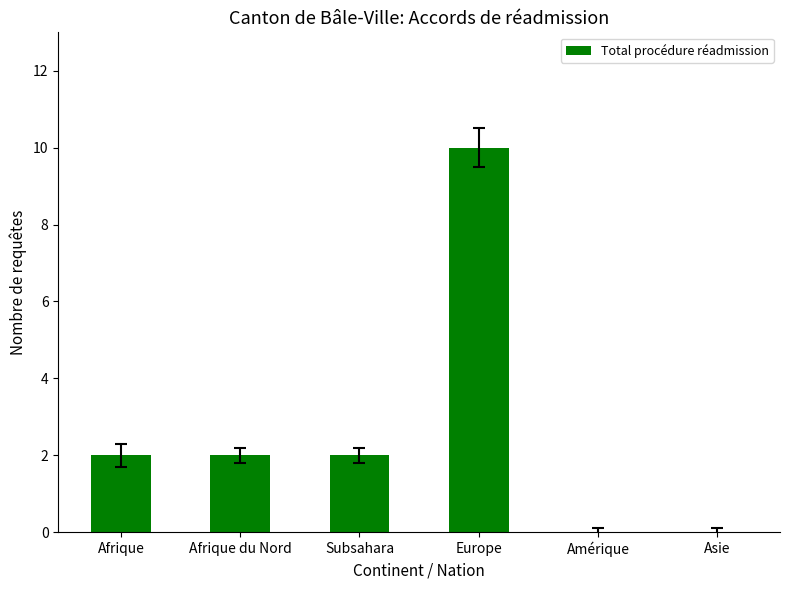

The chart shows a value of 5 at Europe. True or false?

False